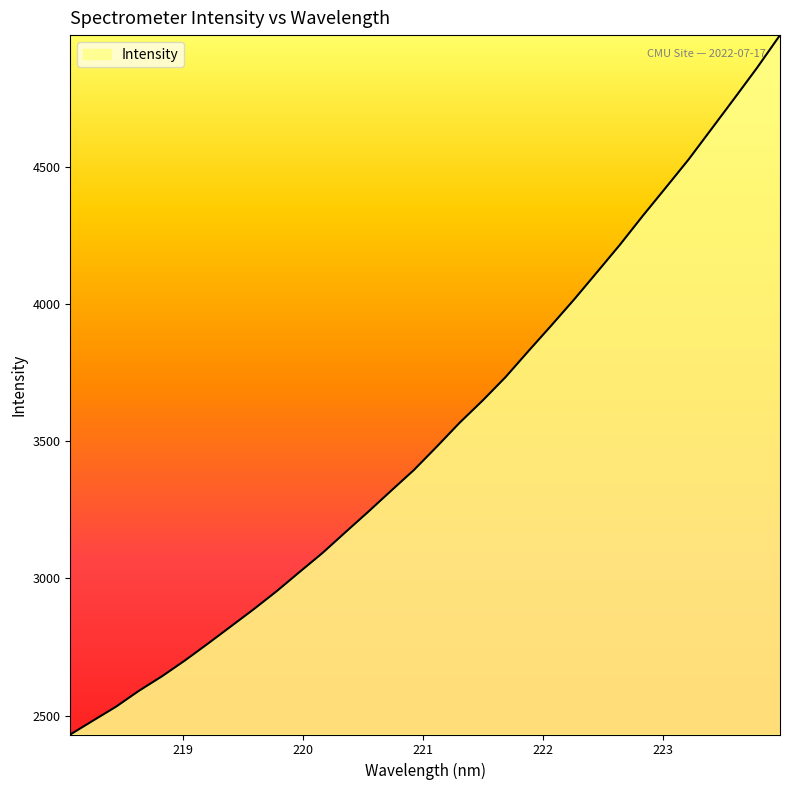

What is the greatest value displayed?

4982.3